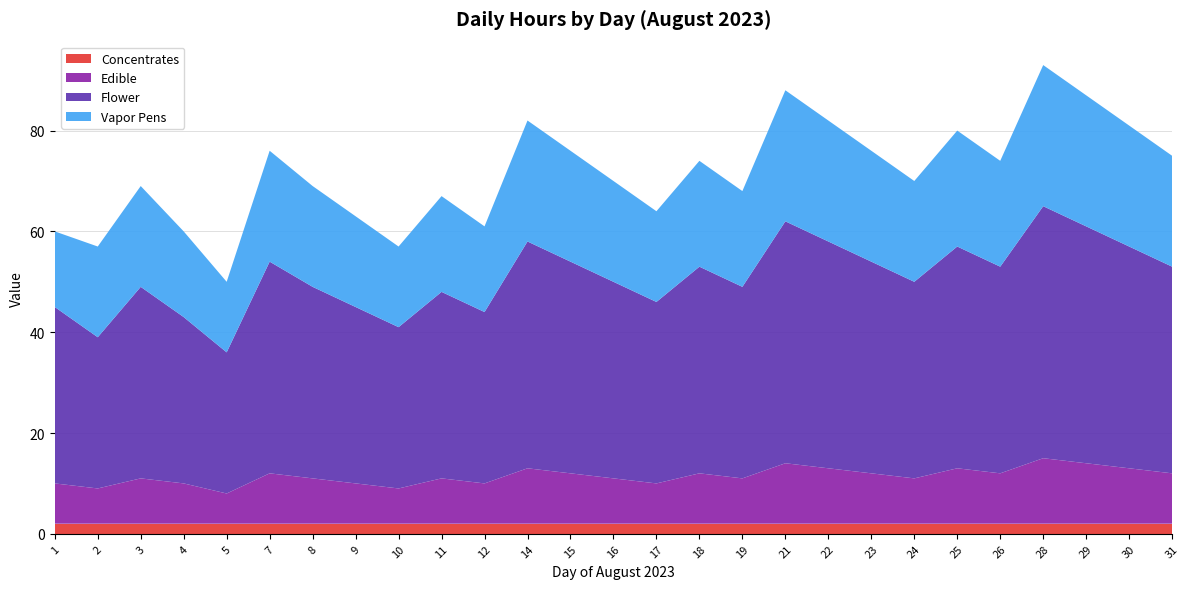

The Concentrates series shows 2 at 28. True or false?

True